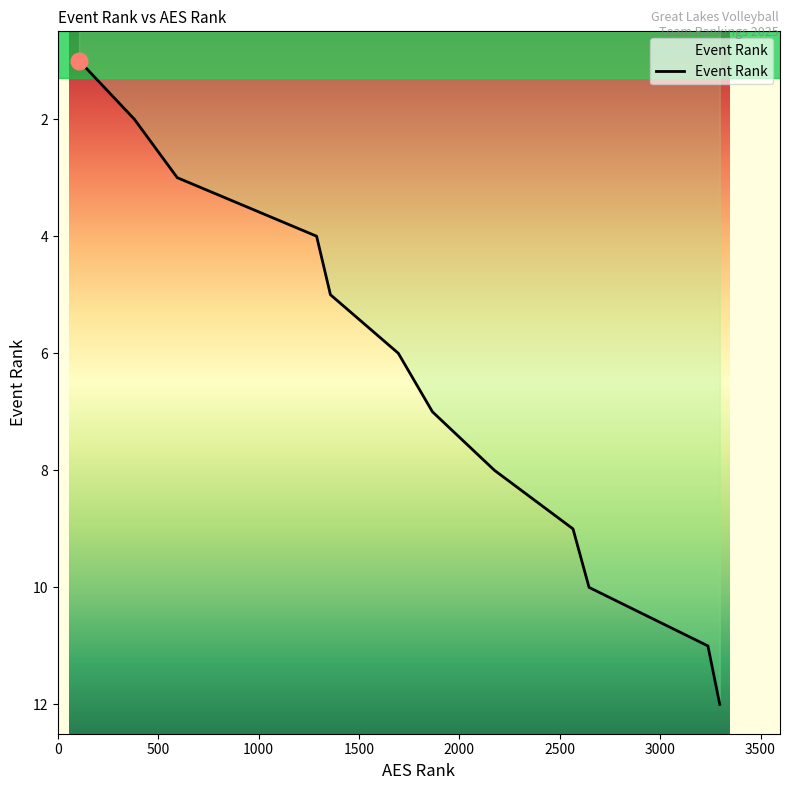

Reading left to right, what are all the values shown in this chart?

1	2	3	4	5	6	7	8	9	10	11	12